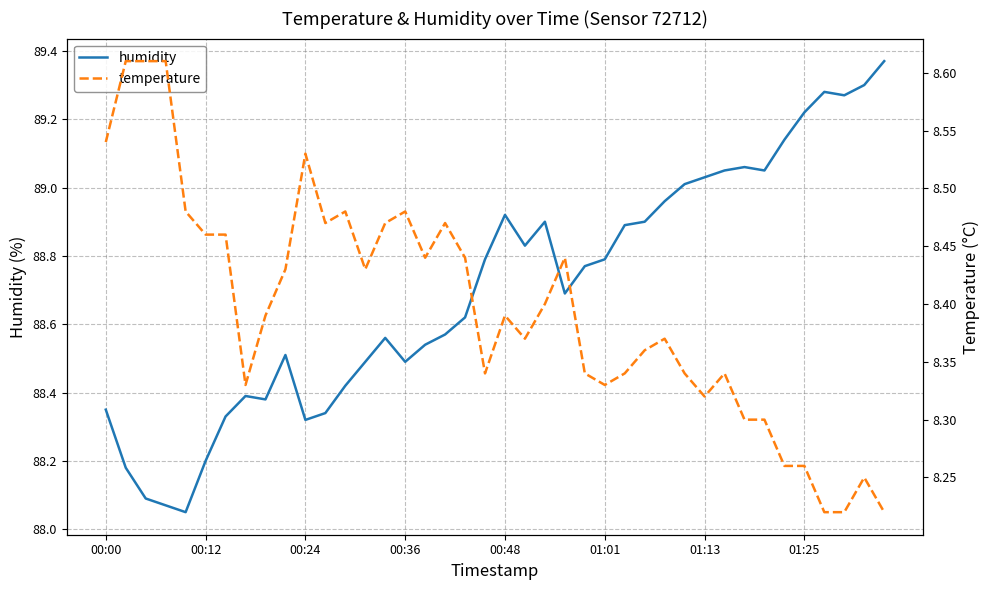

Read the temperature value at 9.

8.4